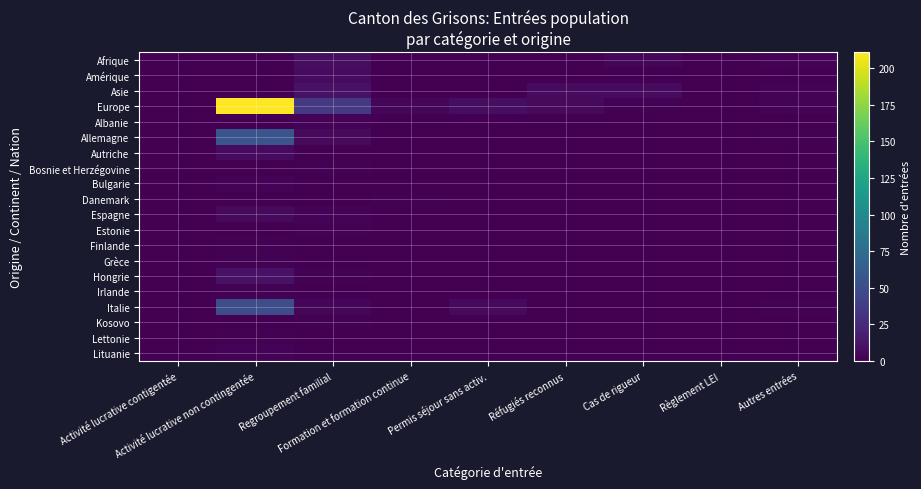

What is the total value across all series at Activité lucrative non contingentée?

346